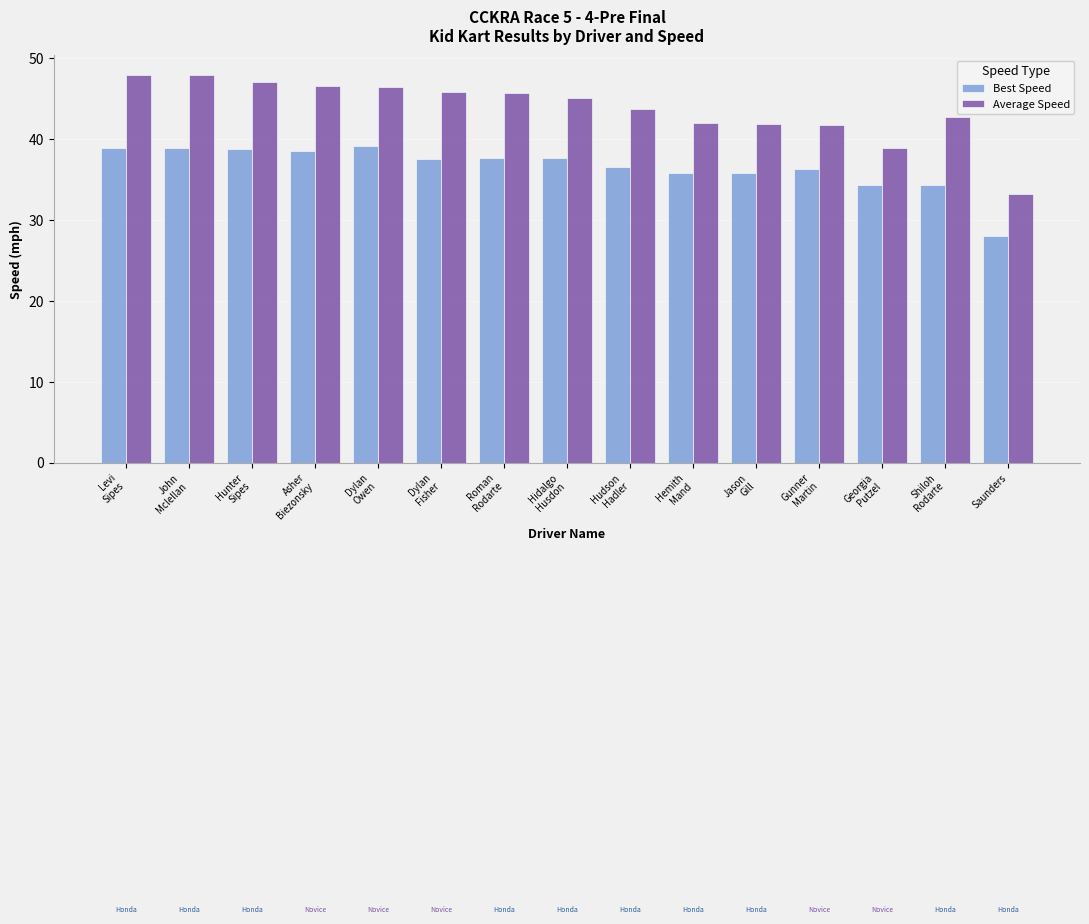

List the series in order of their overall mean, lowest first.

Best Speed, Average Speed